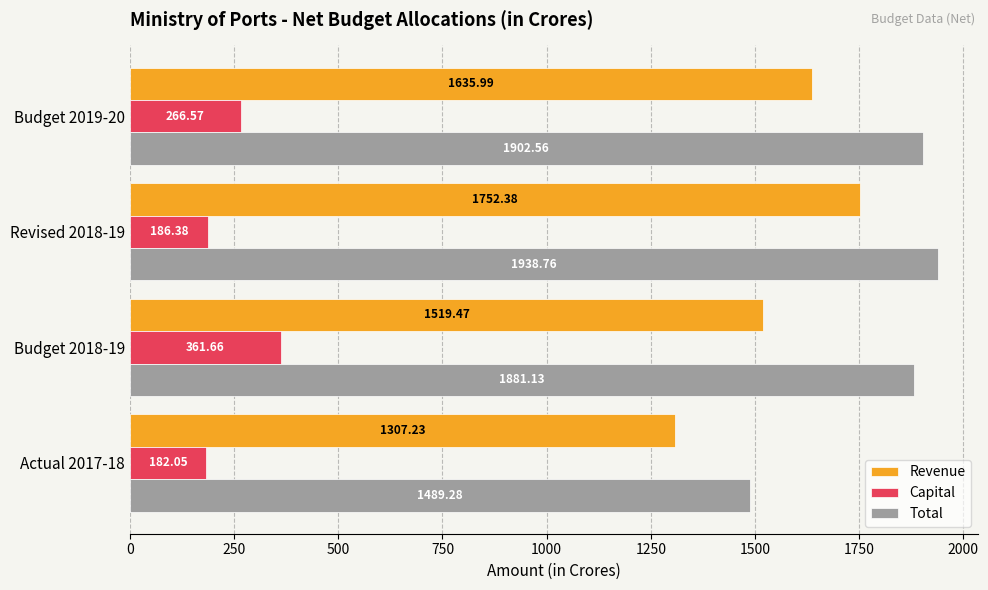

List the series in order of their peak value, highest first.

Total, Revenue, Capital